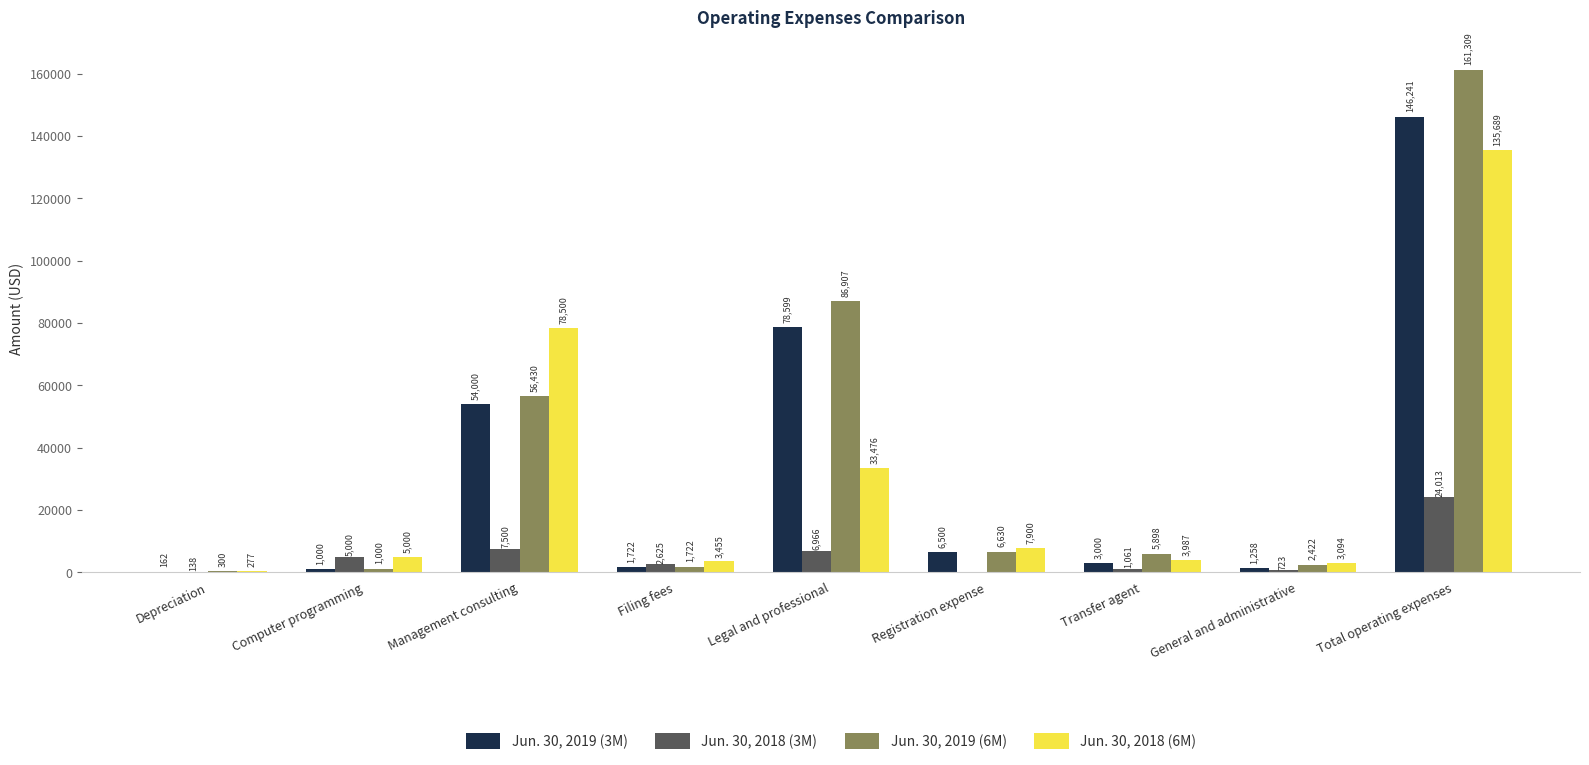

The Jun. 30, 2018 (6M) series shows 5000 at Computer programming. True or false?

True